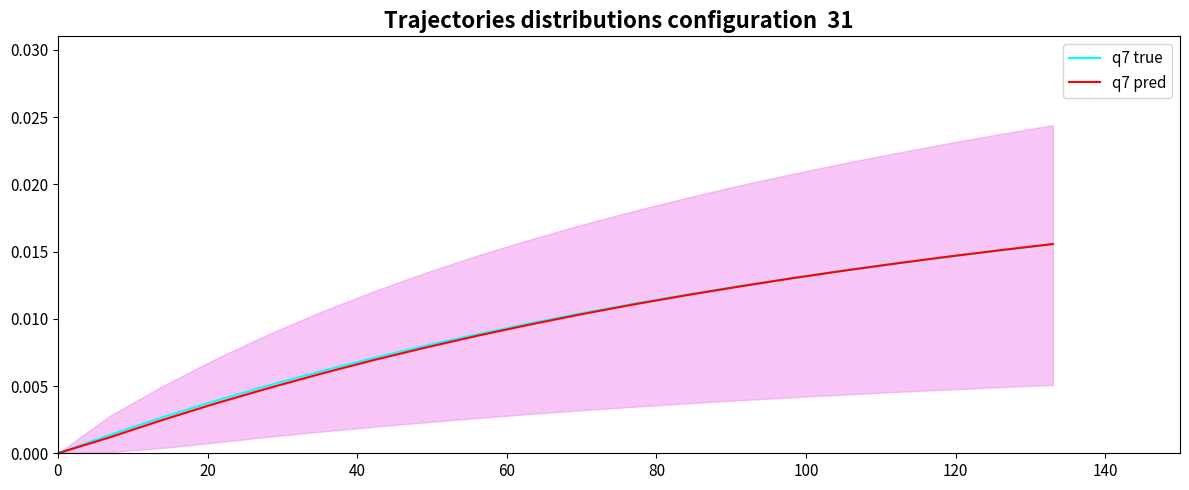

Rank the series by their average value, from lowest to highest.

q7 pred, q7 true